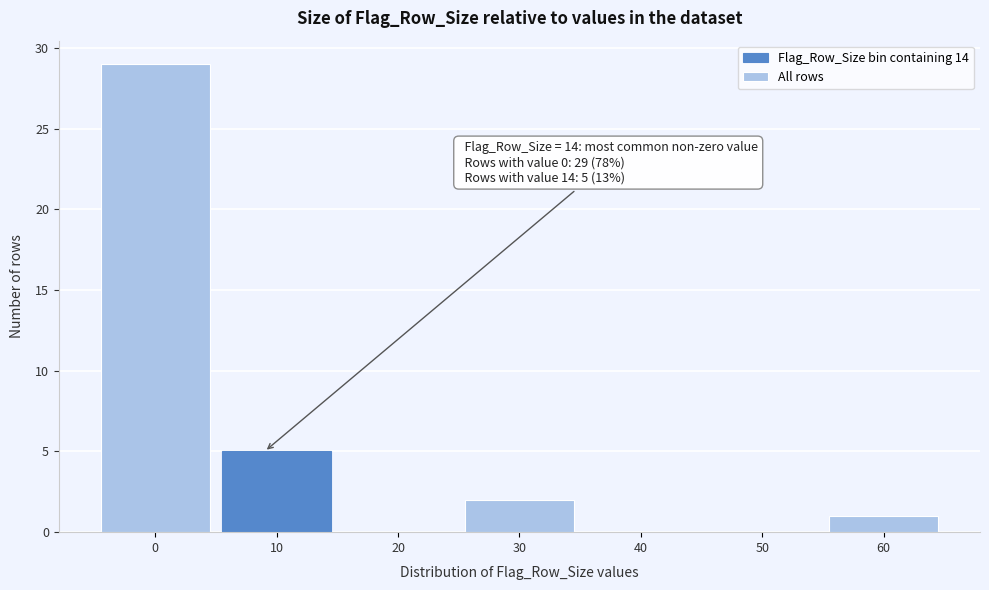

Reading left to right, transcribe all the data shown in this chart.

0=29	10=5	20=0	30=2	40=0	50=0	60=1